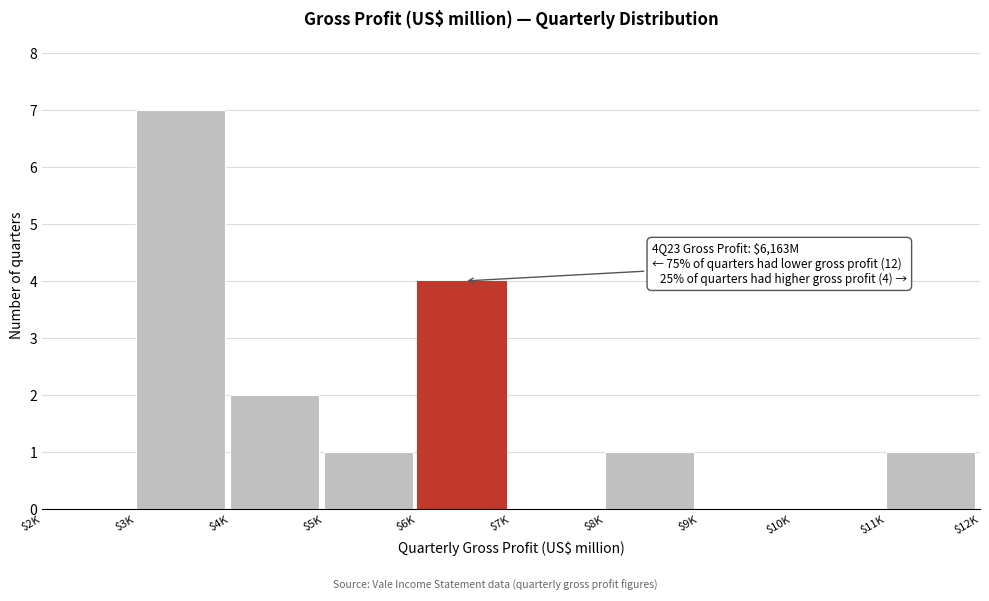

The chart shows a value of 7 at $3K. True or false?

True